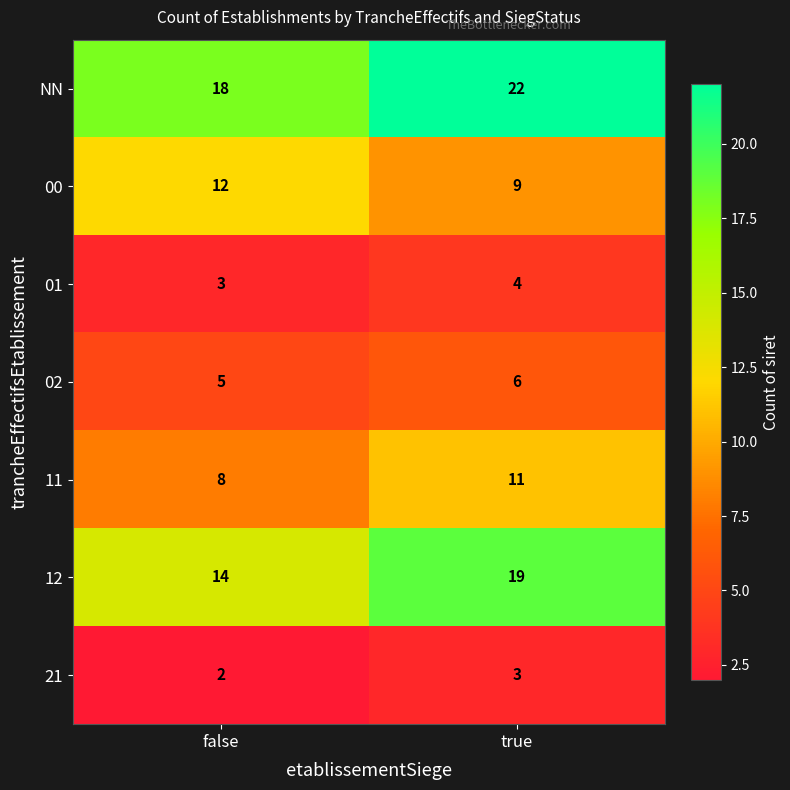

The NN series shows 8 at true. True or false?

False